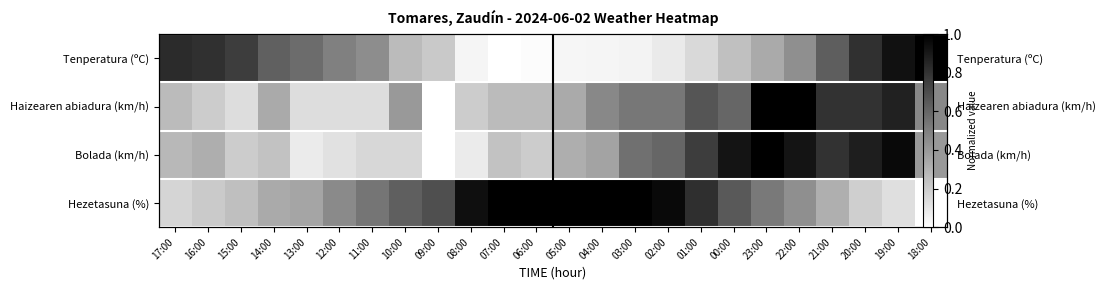

Which series has the largest total across all categories?

Hezetasuna (%)